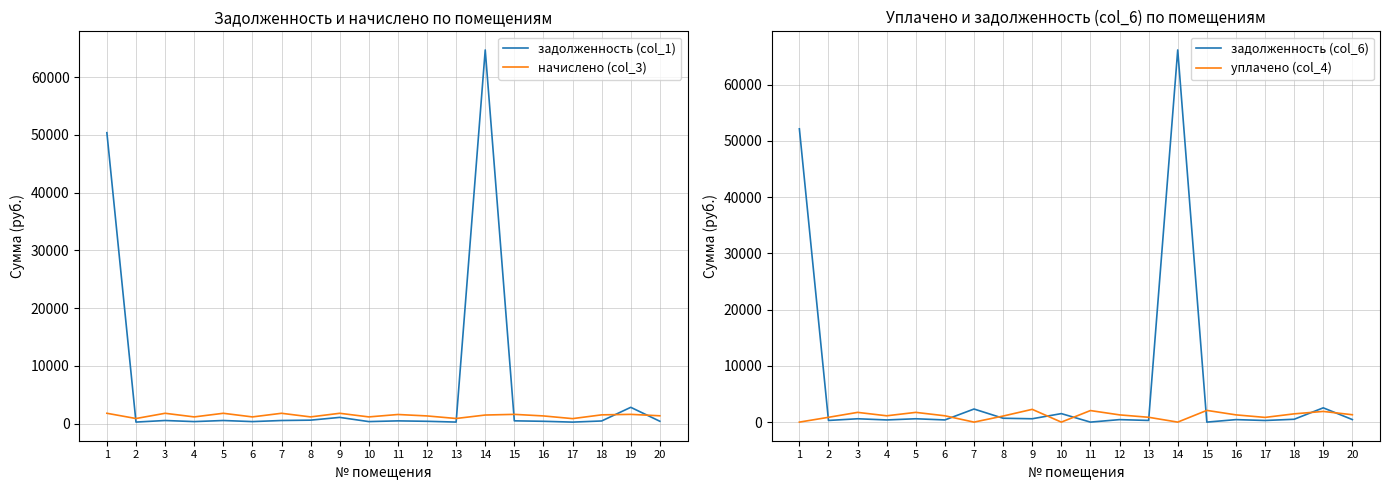

Between 5 and 1, which is larger?

1